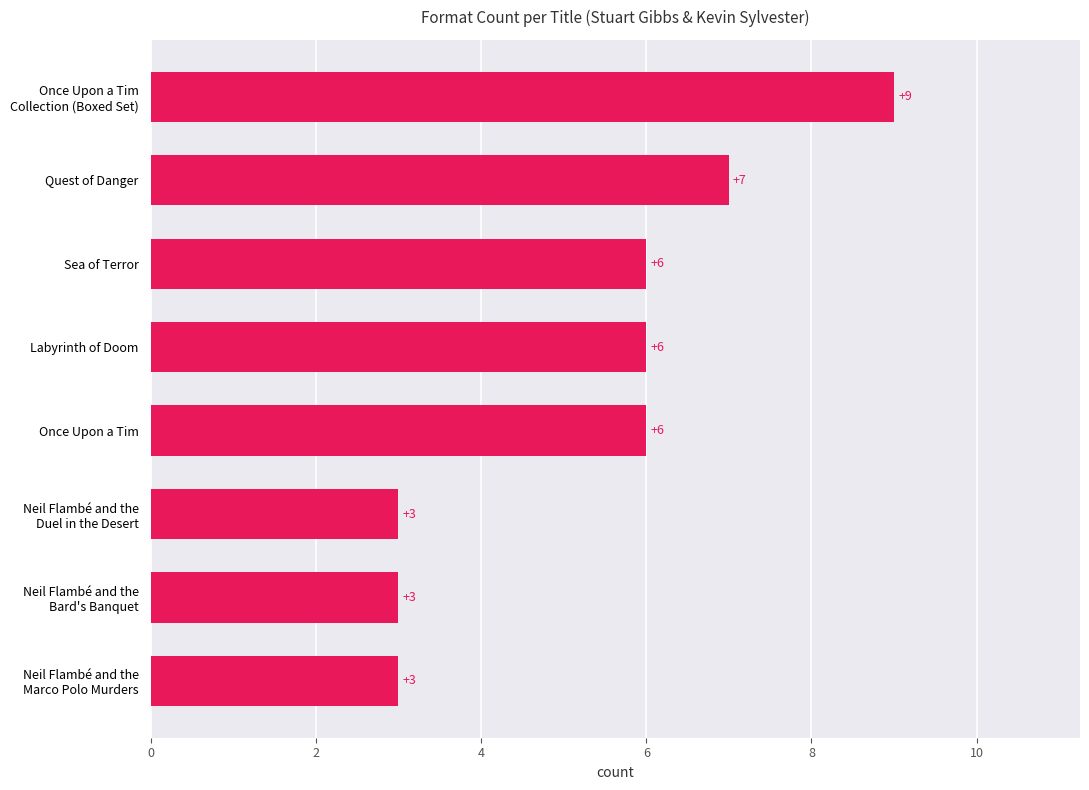

What position from the top is Labyrinth of Doom?

4